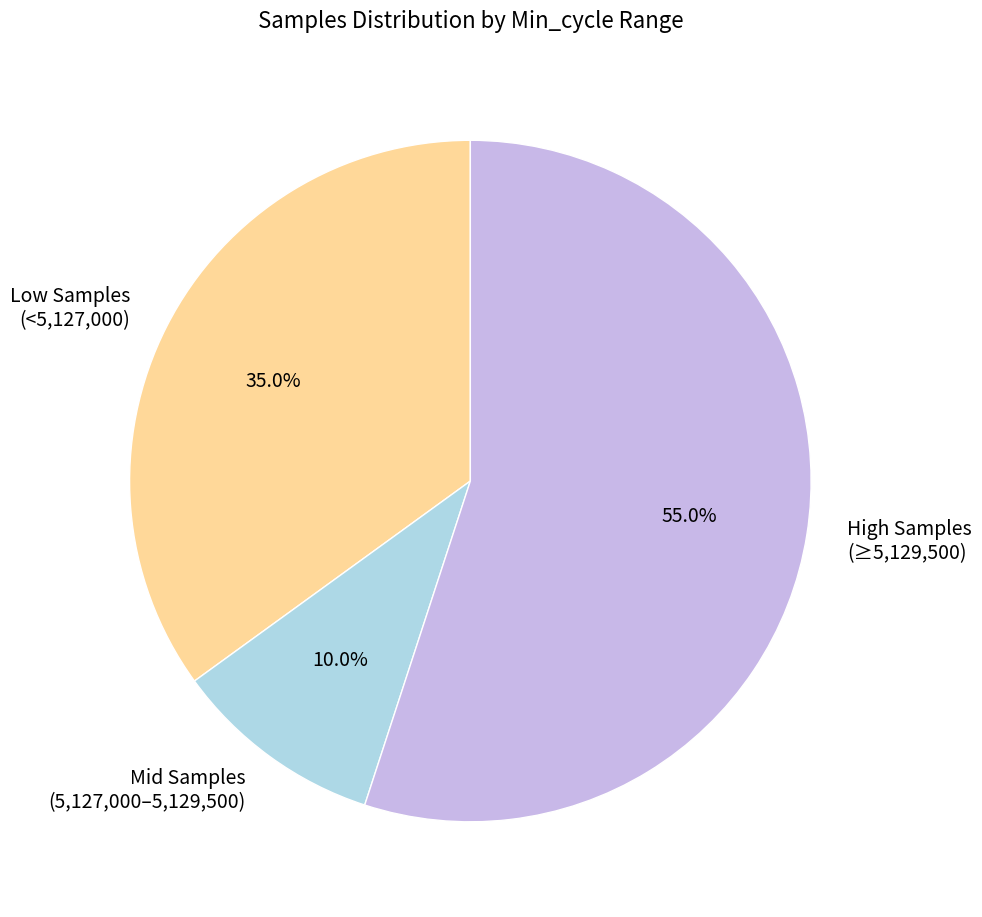

Which has a higher value, High Samples (≥5,129,500) or Mid Samples (5,127,000–5,129,500)?

High Samples (≥5,129,500)